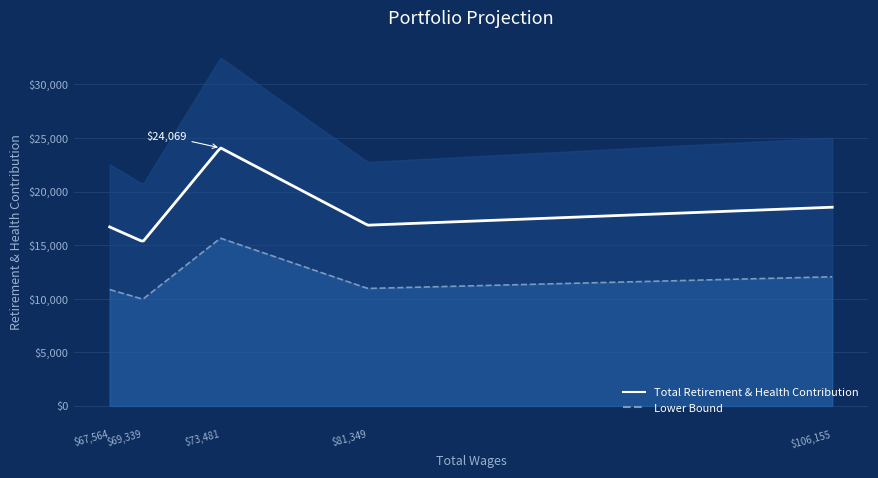

How many interior local peaks (higher than both neighbors) does the data have?

1